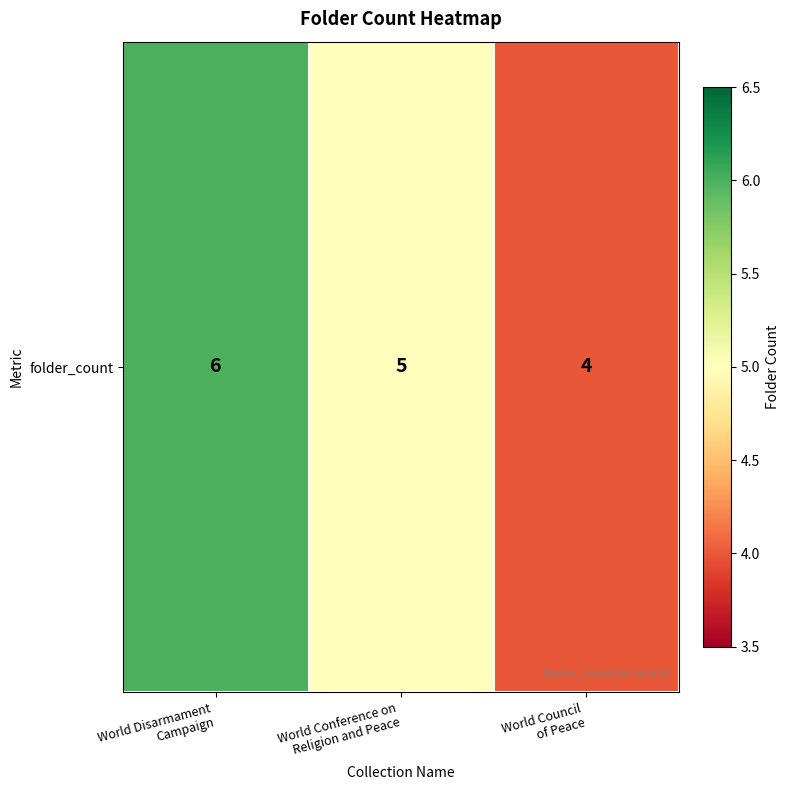

Count the number of data series in this chart.

1